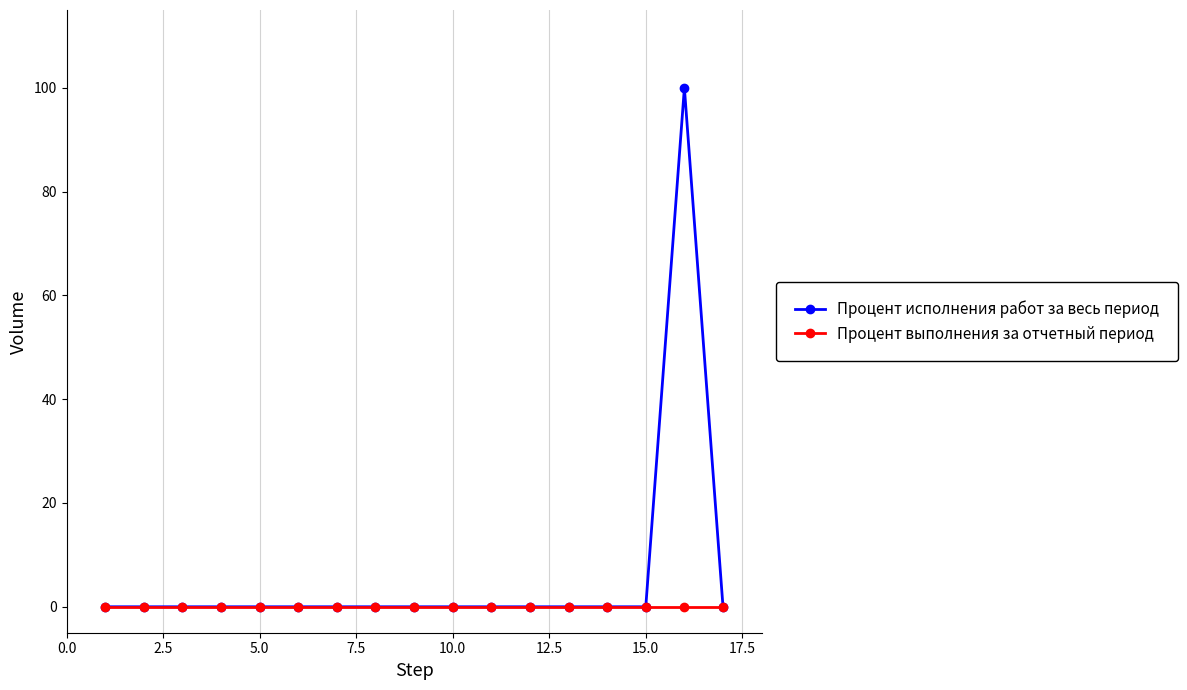

What is the maximum value shown in the chart?

100